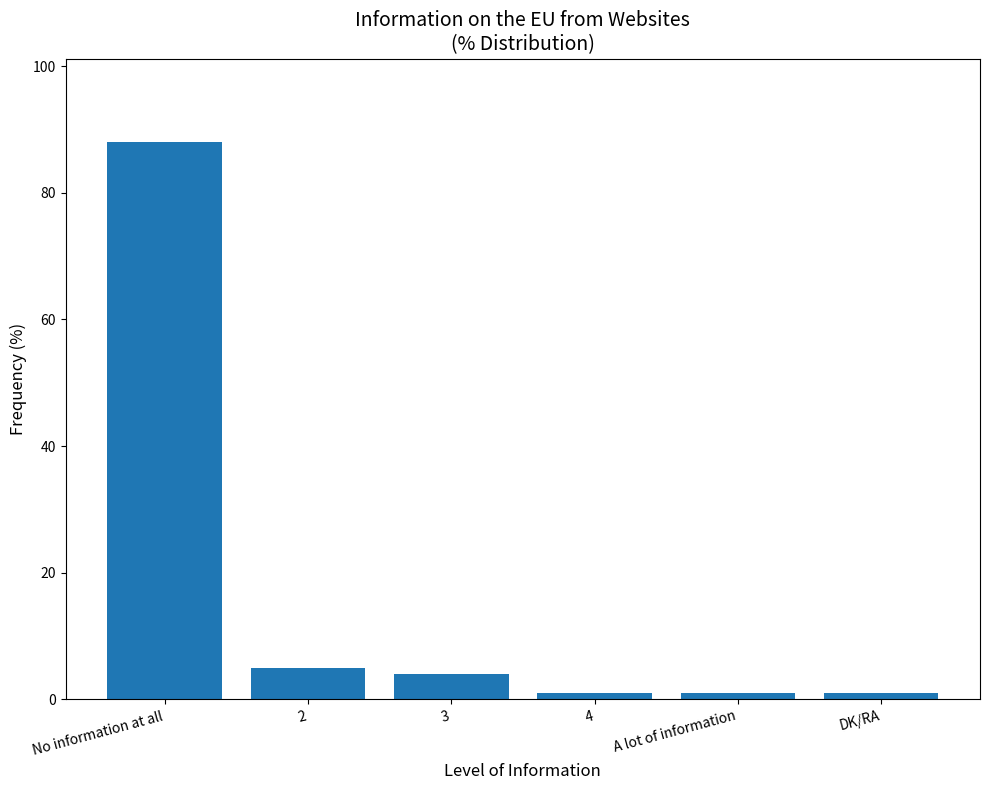

Is it true that the value at No information at all is 50?

False